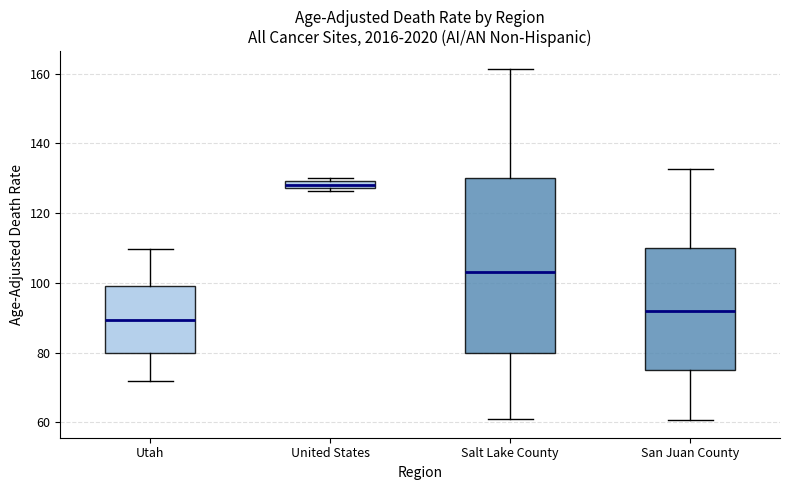

Which box has the lowest median line?

Utah